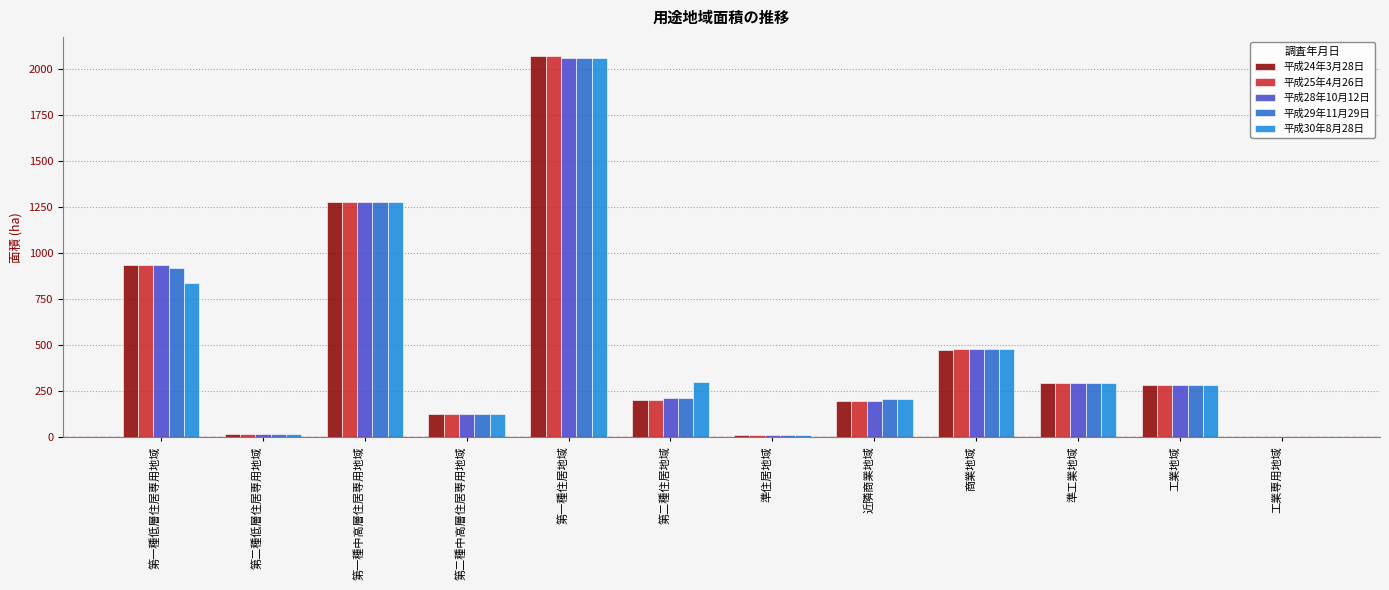

Is it true that 平成29年11月29日 equals 208.6 at 近隣商業地域?

True